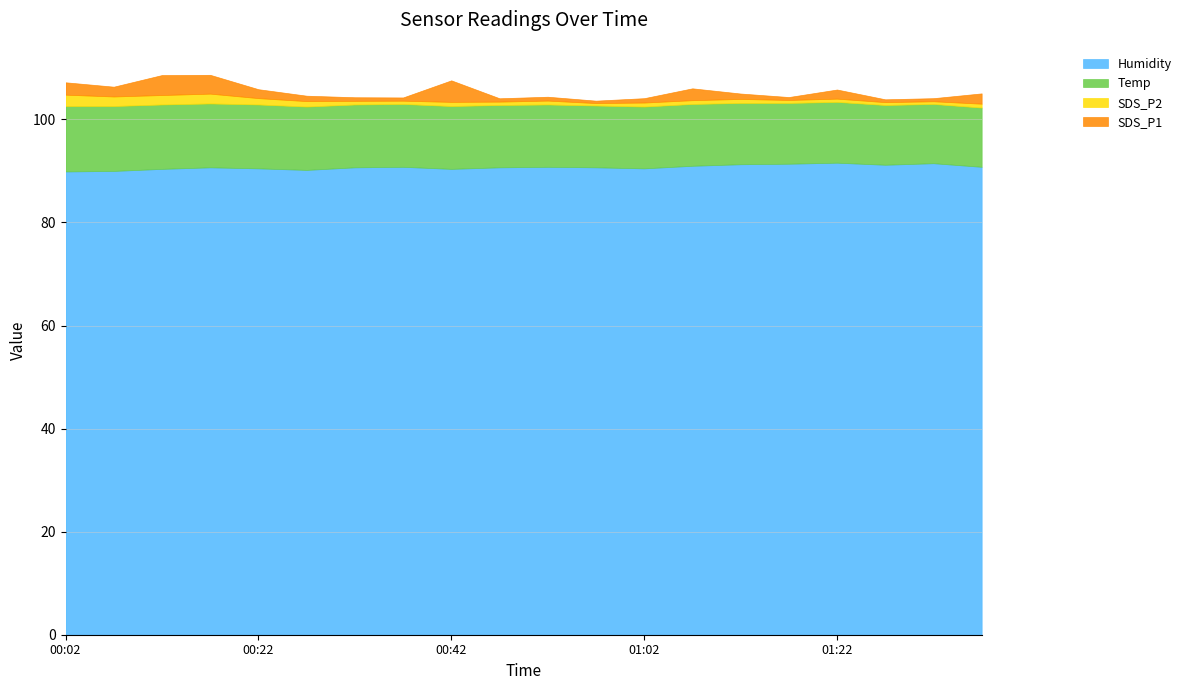

What is the sum of all SDS_P2 values?

19.4